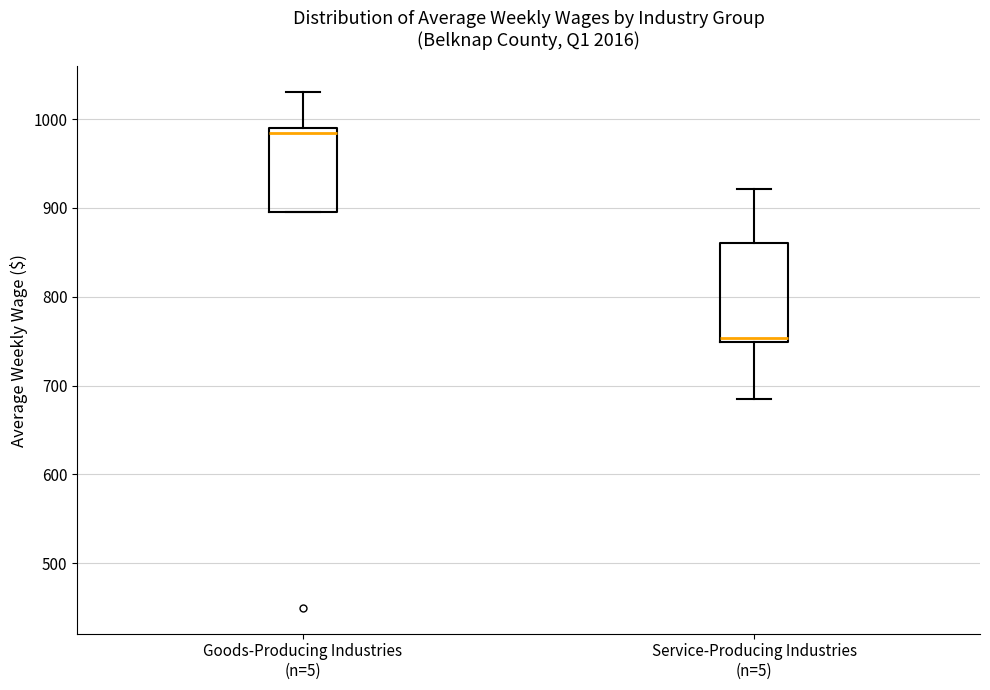

Which box's median line is the highest?

Goods-Producing Industries (n=5)